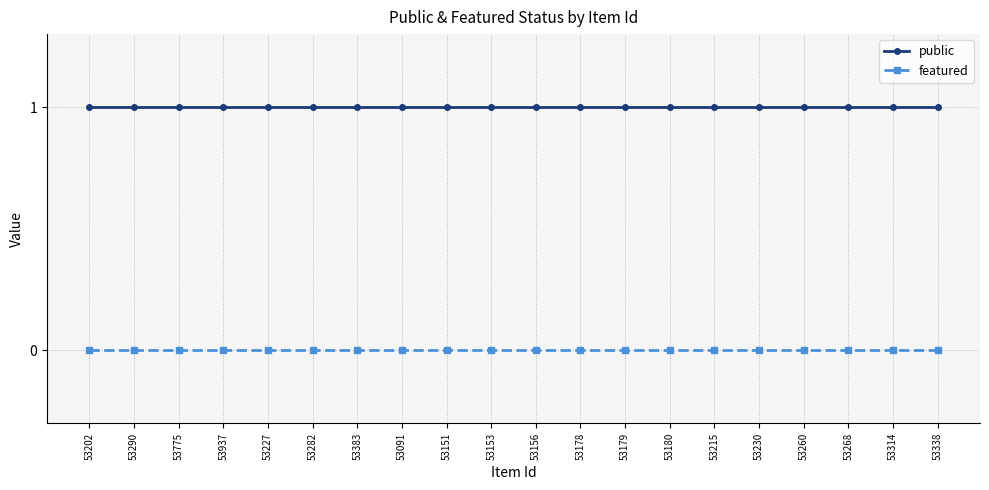

At 53290, list the series in order from largest to smallest.

public, featured